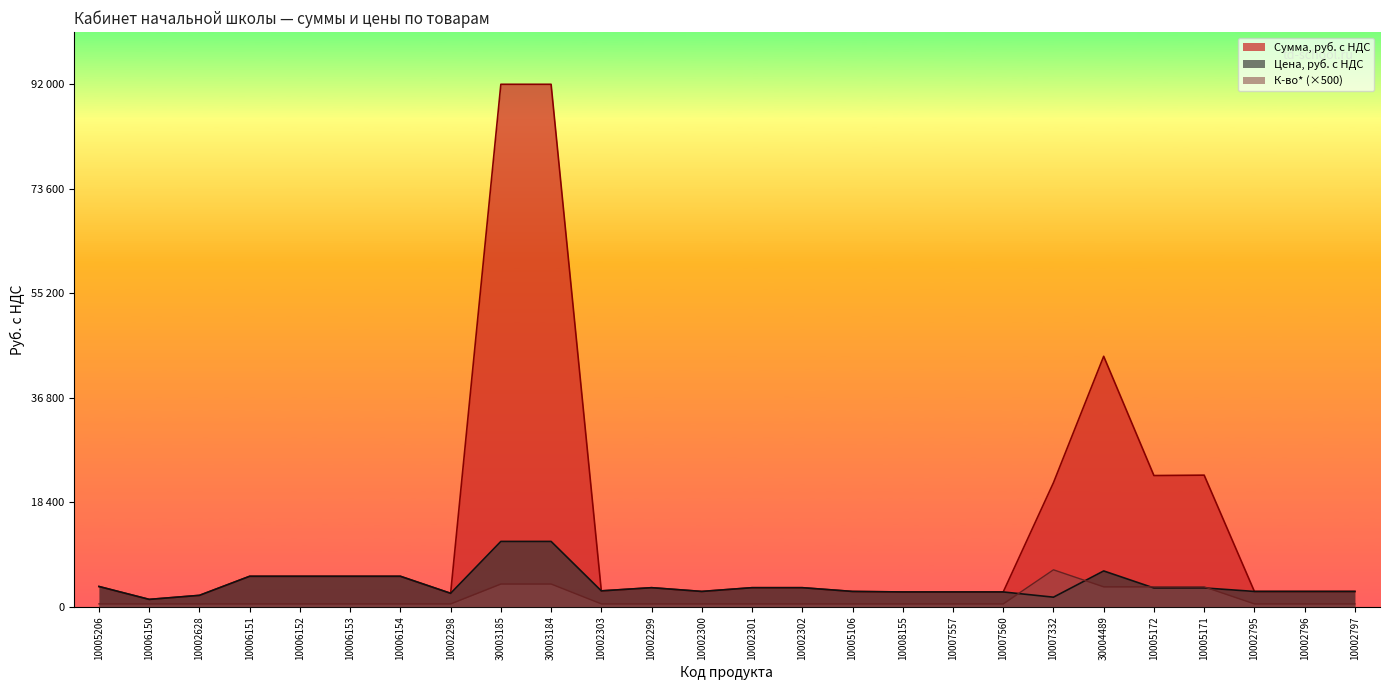

At which category is the sum across all series the highest?

30003185